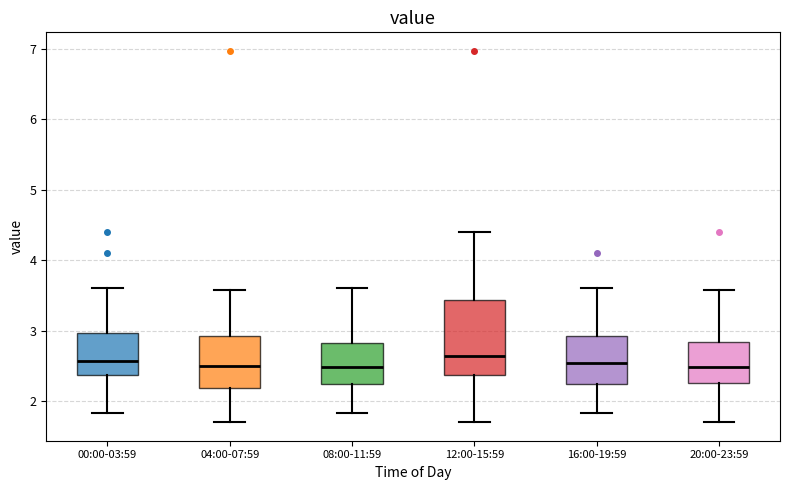

Reading left to right, read every box against the y-axis: the position of its median line, the range the box covers, and the ends of its whiskers. The values are not printed on the chart, so give them approximately, as read against the axis.

00:00-03:59: median 2.6, box 2.4 to 3.0, whiskers 1.8 to 3.6
04:00-07:59: median 2.5, box 2.2 to 2.9, whiskers 1.7 to 3.6
08:00-11:59: median 2.5, box 2.2 to 2.8, whiskers 1.8 to 3.6
12:00-15:59: median 2.6, box 2.4 to 3.4, whiskers 1.7 to 4.4
16:00-19:59: median 2.5, box 2.2 to 2.9, whiskers 1.8 to 3.6
20:00-23:59: median 2.5, box 2.3 to 2.8, whiskers 1.7 to 3.6